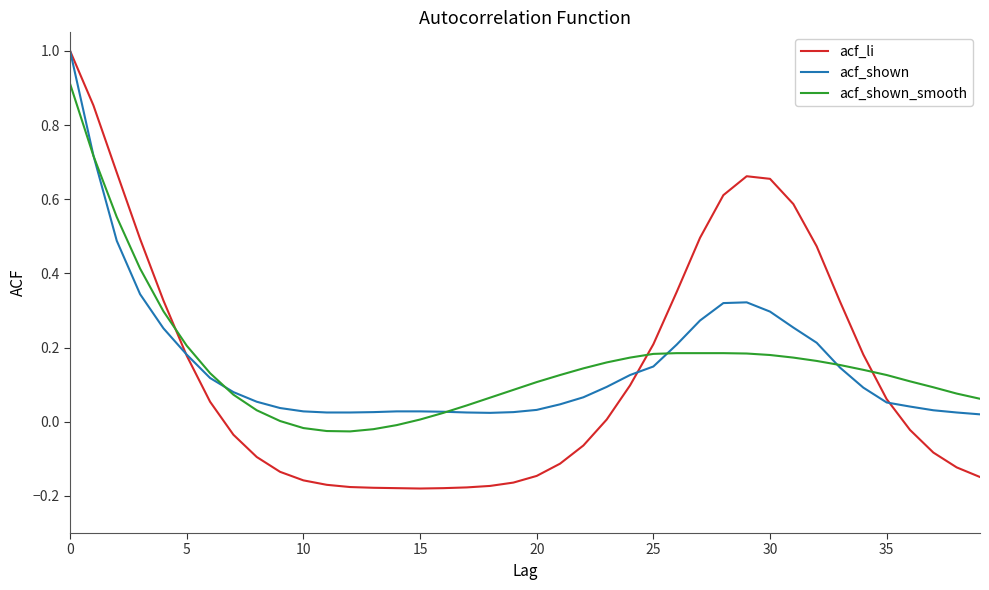

What is the greatest value displayed?

1.0